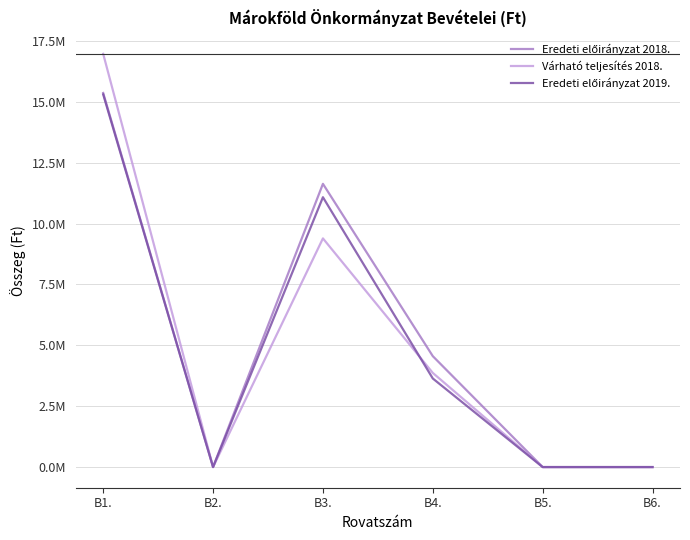

Is this an area chart (filled region under the line)?

No